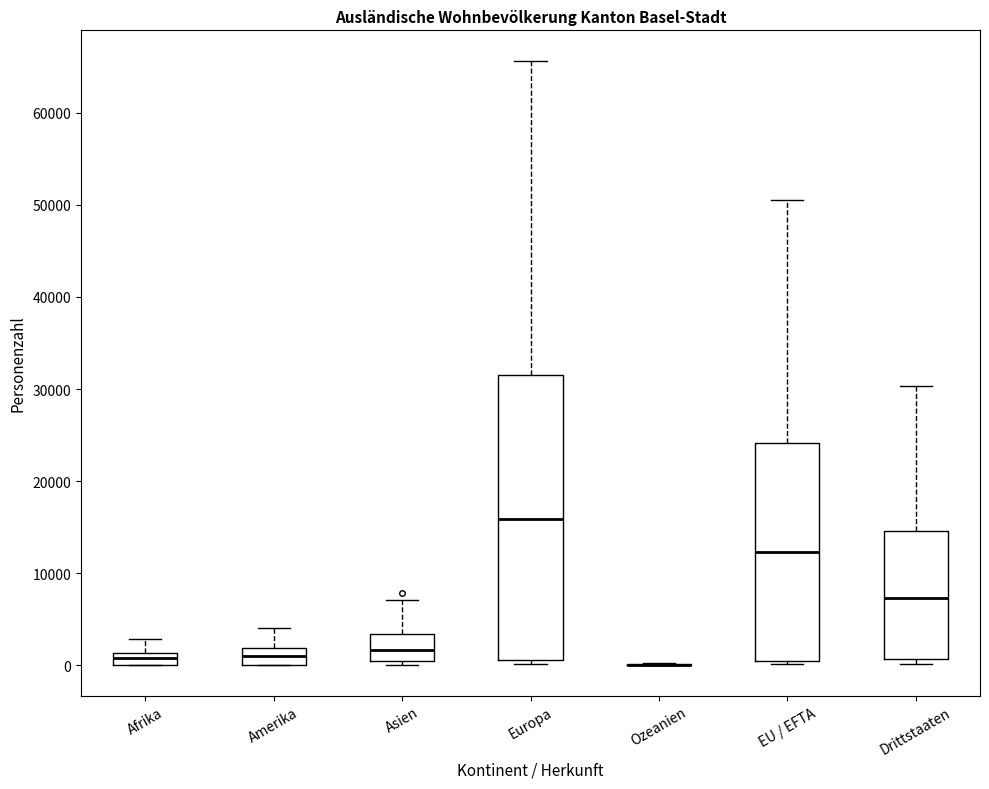

Comparing the boxes themselves (not the whiskers), which one is the tallest?

Europa